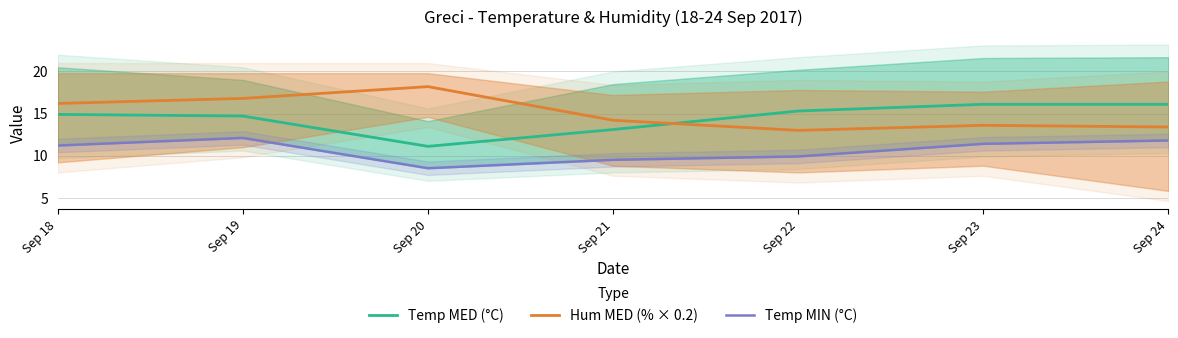

True or false: Temp MIN (°C) has a value of 2.4 at Sep 21.

False